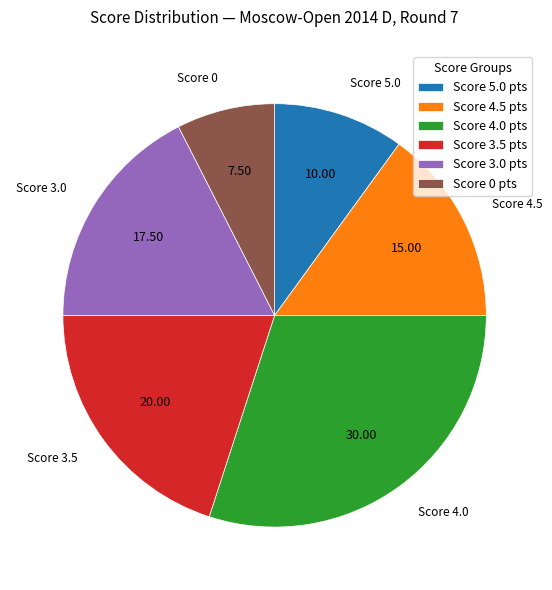

Is there a majority slice in this chart?

No